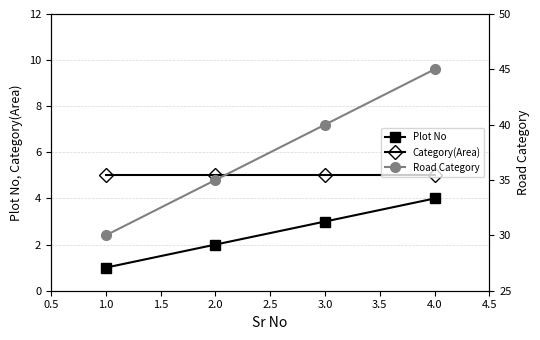

Is it true that Plot No equals 2 at 4.0?

False